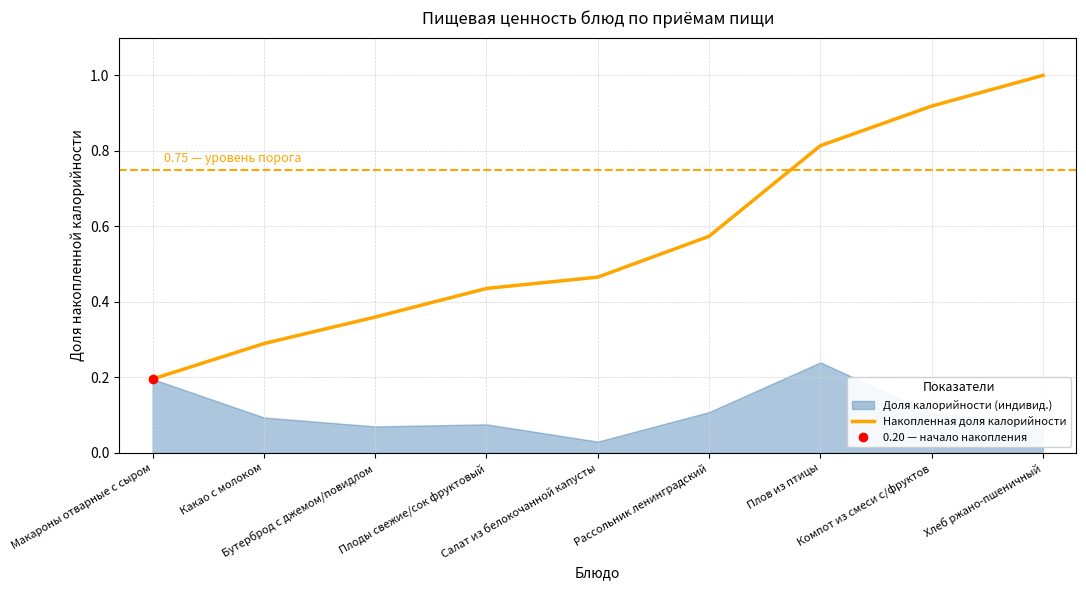

True or false: there are more than 1 points higher than both neighbors.

False